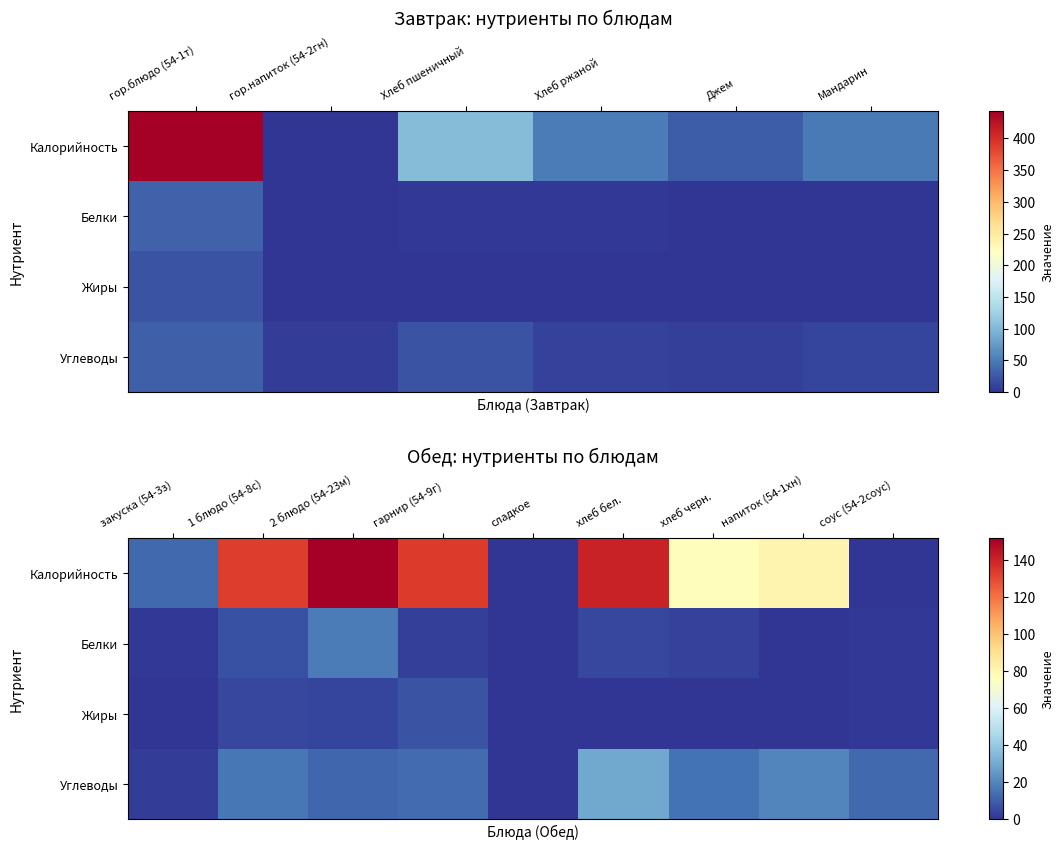

Which label corresponds to the smallest value in the chart?

сладкое